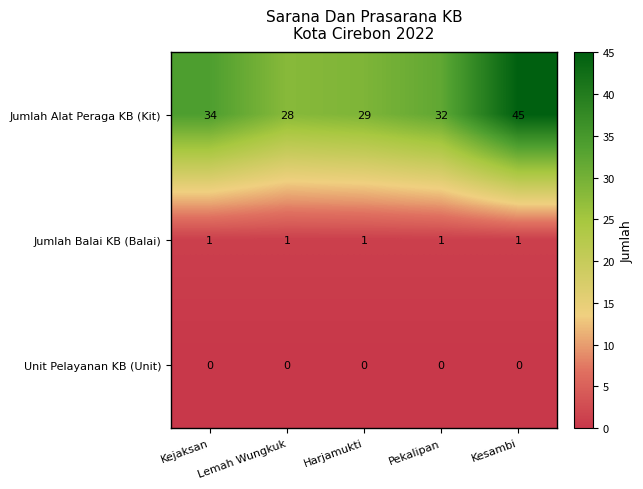

What is the difference between the highest and lowest values at Pekalipan?

32